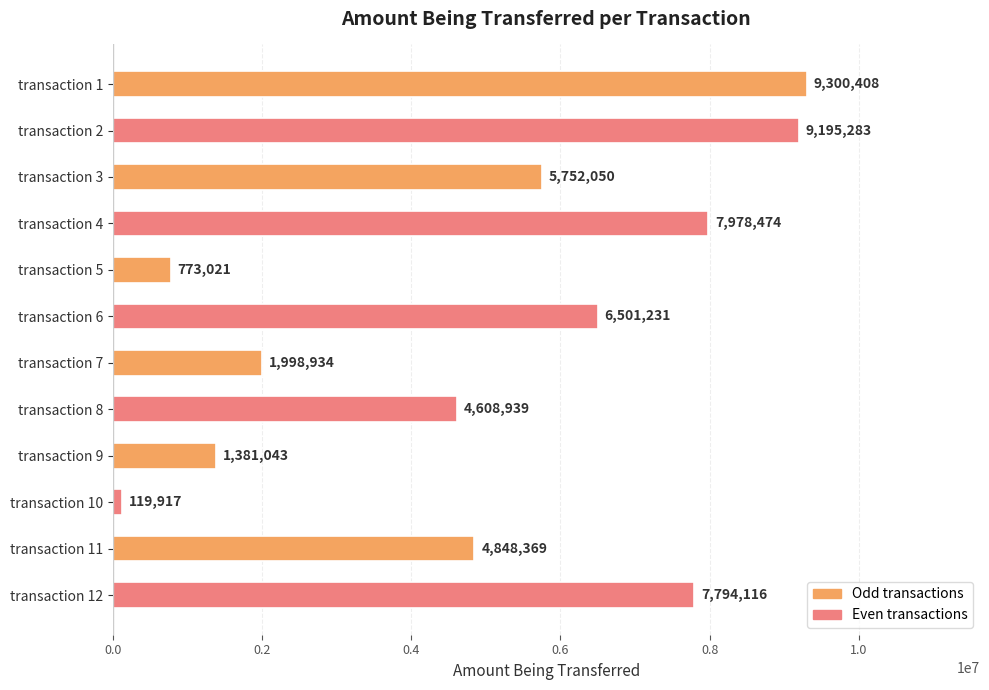

What is the ratio of the value at transaction 9 to the value at transaction 10?

11.5